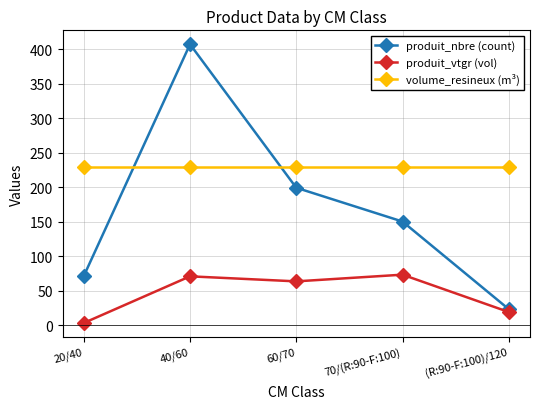

Which series has the largest total across all categories?

volume_resineux (m³)